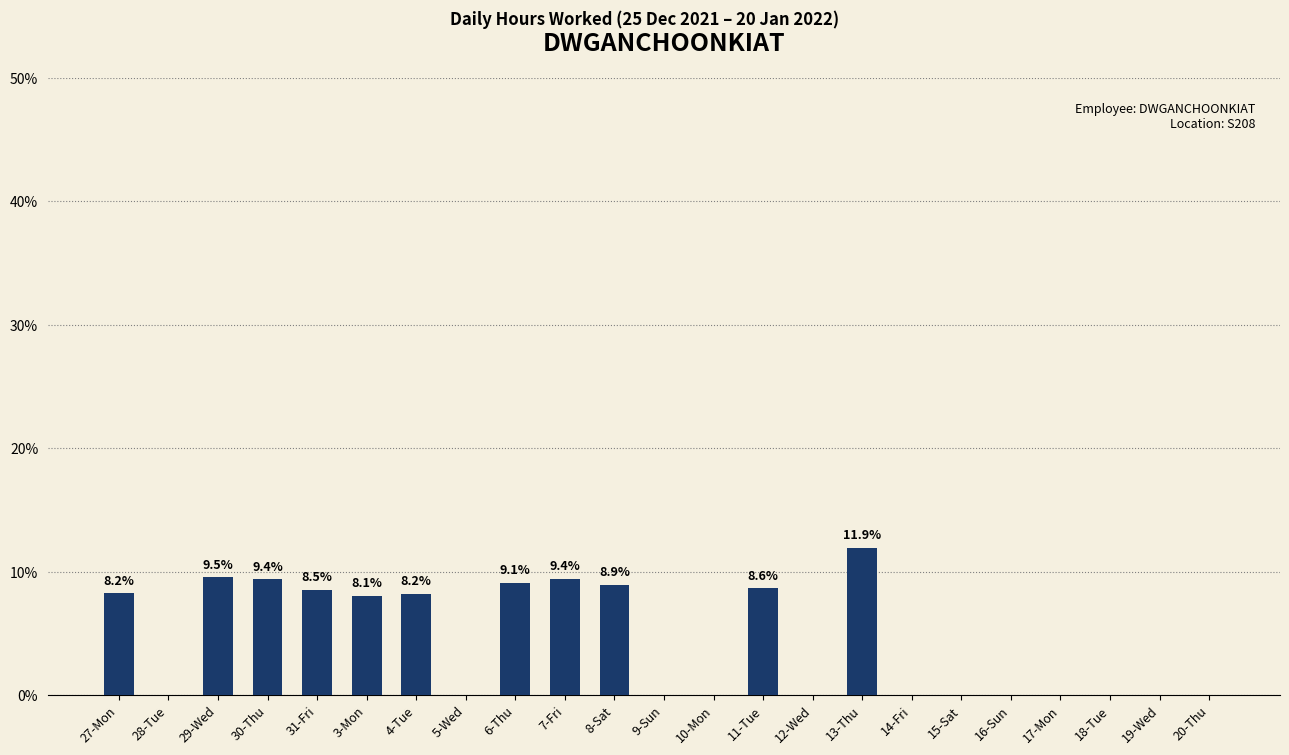

Which has a higher value, 31-Fri or 20-Thu?

31-Fri